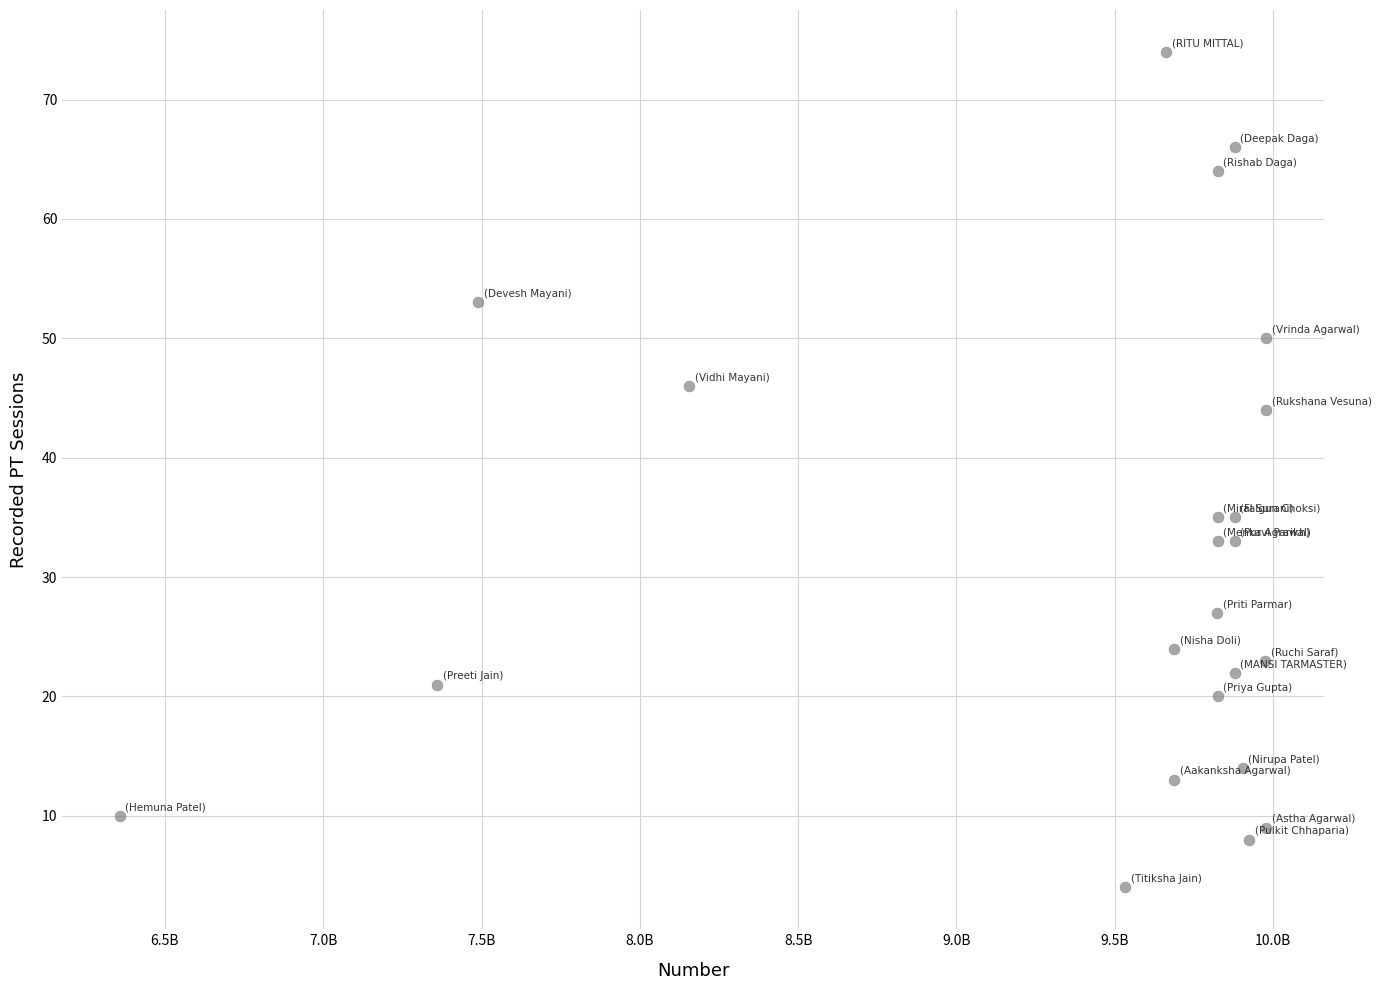

What is the range of X values (max minus min)?

3622634460